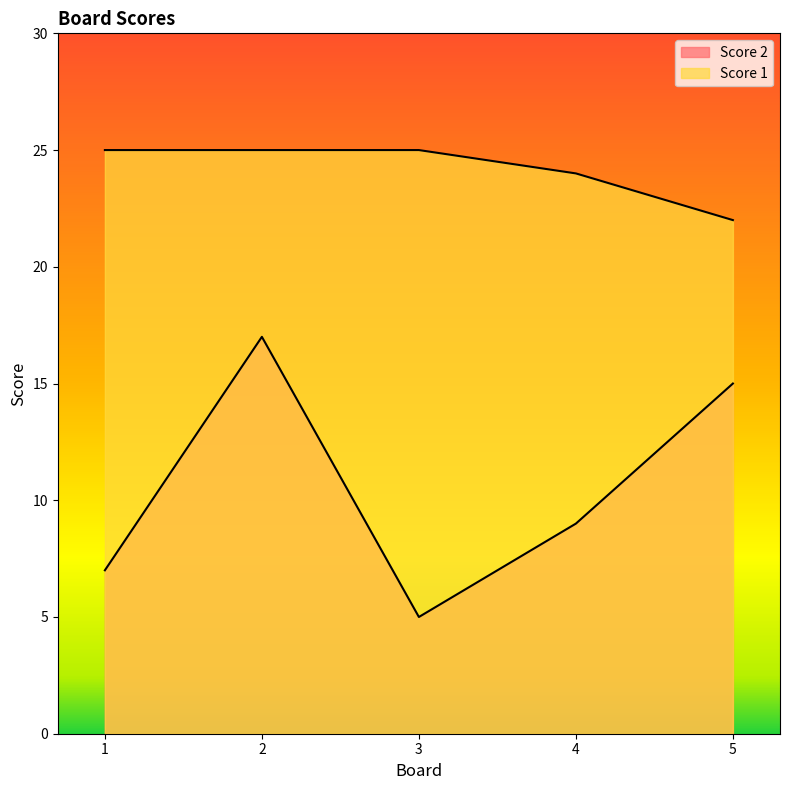

Reading right to left, list all the values displayed in this chart.

Score 2: 5=15	4=9	3=5	2=17	1=7
Score 1: 5=22	4=24	3=25	2=25	1=25